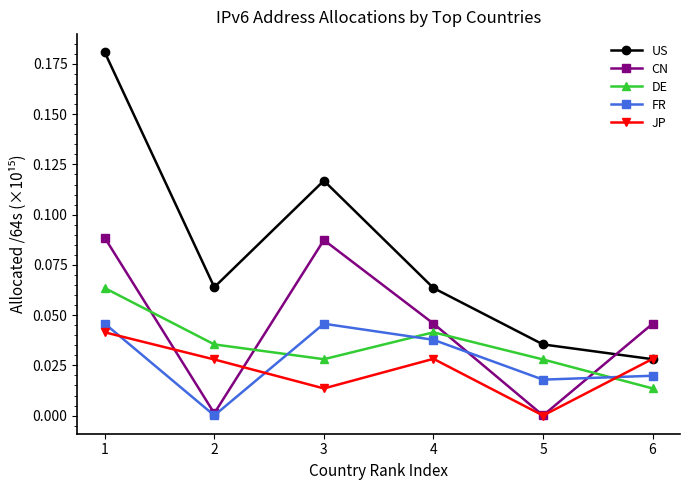

At 3, list the series in order from largest to smallest.

US, CN, FR, DE, JP